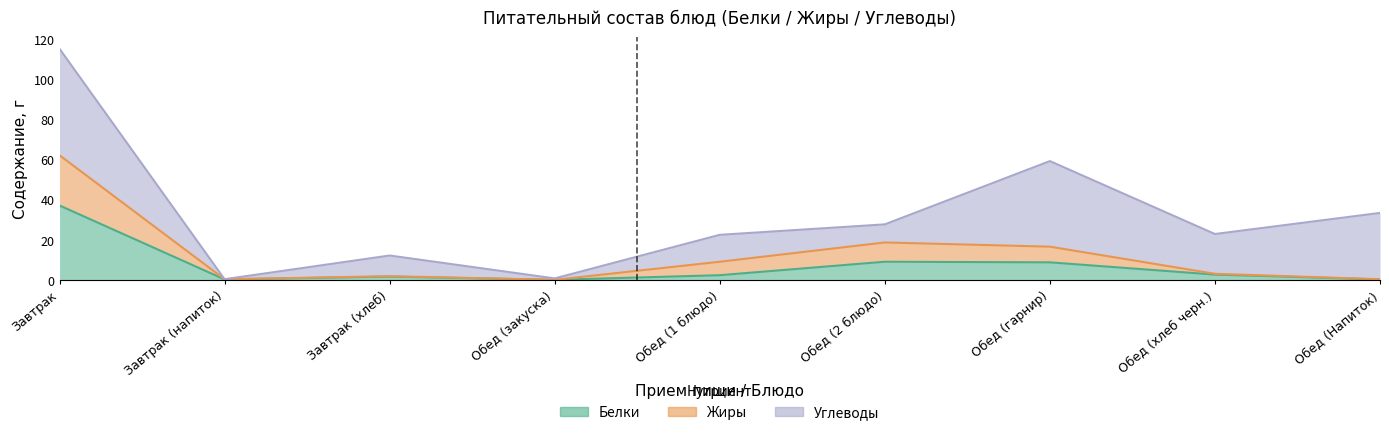

True or false: Жиры and Белки cross at least once.

False